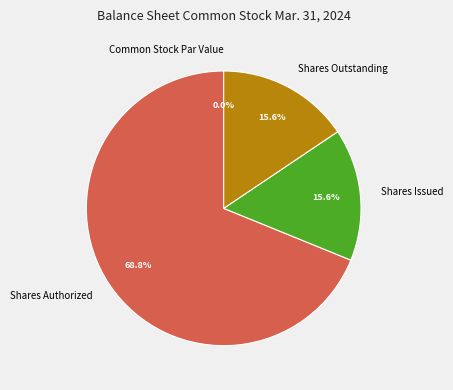

What percentage is the Shares Issued slice, to the nearest percent?

16%